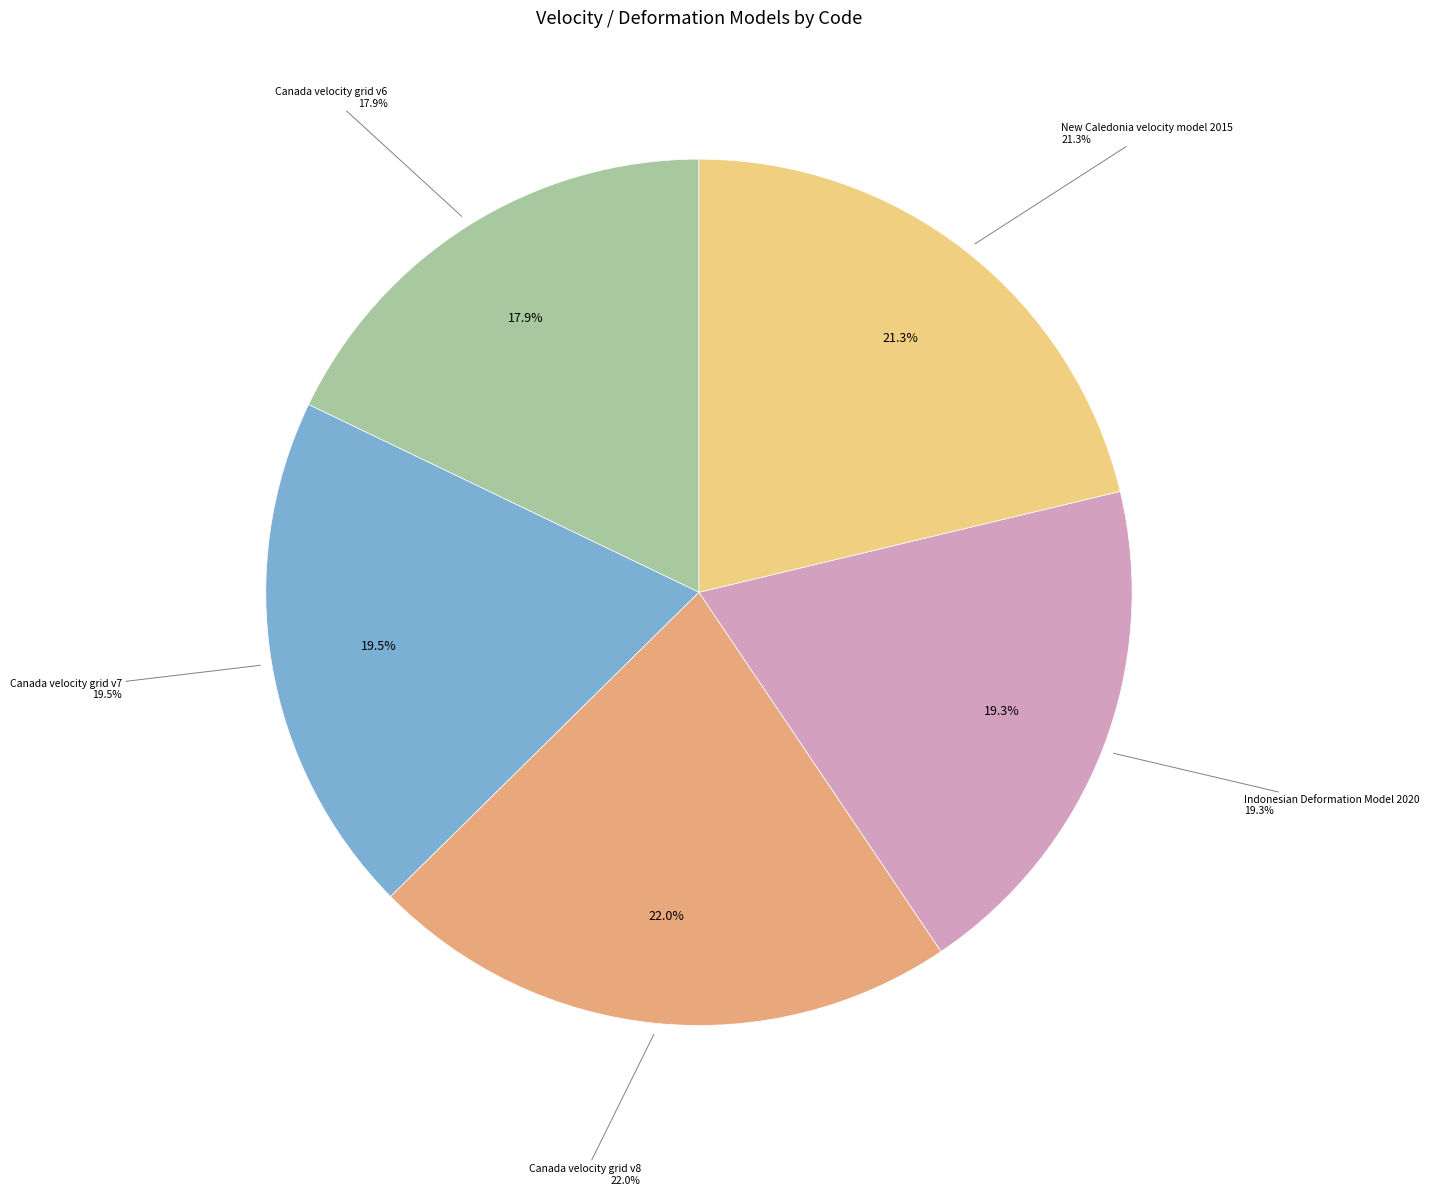

Is Canada velocity grid v8 the majority of the pie?

No